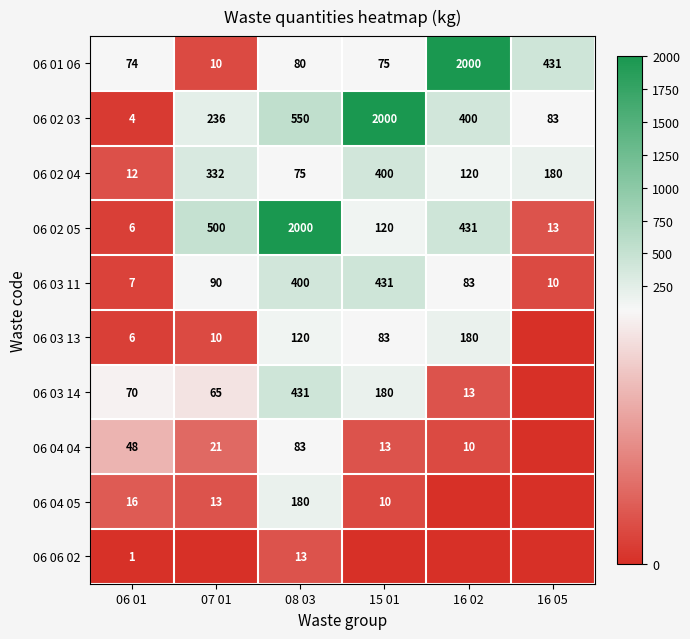

What is the difference between the maximum and minimum values in the 06 02 03 series?

1996